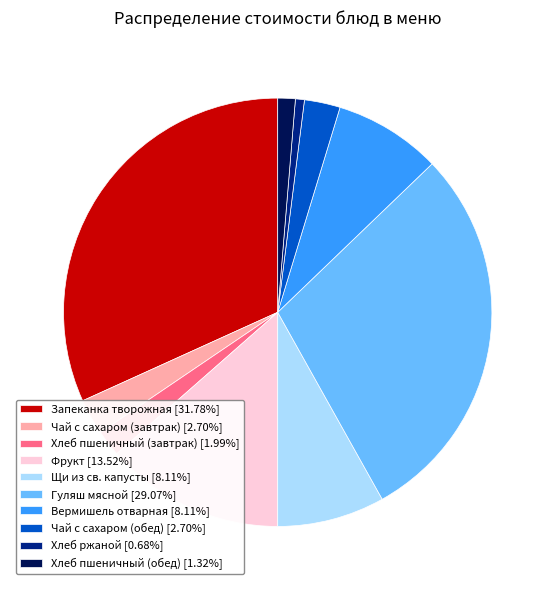

Approximately how many times larger is the value at Чай с сахаром (завтрак) [2.70%] compared to Хлеб пшеничный (завтрак) [1.99%]?

1.4